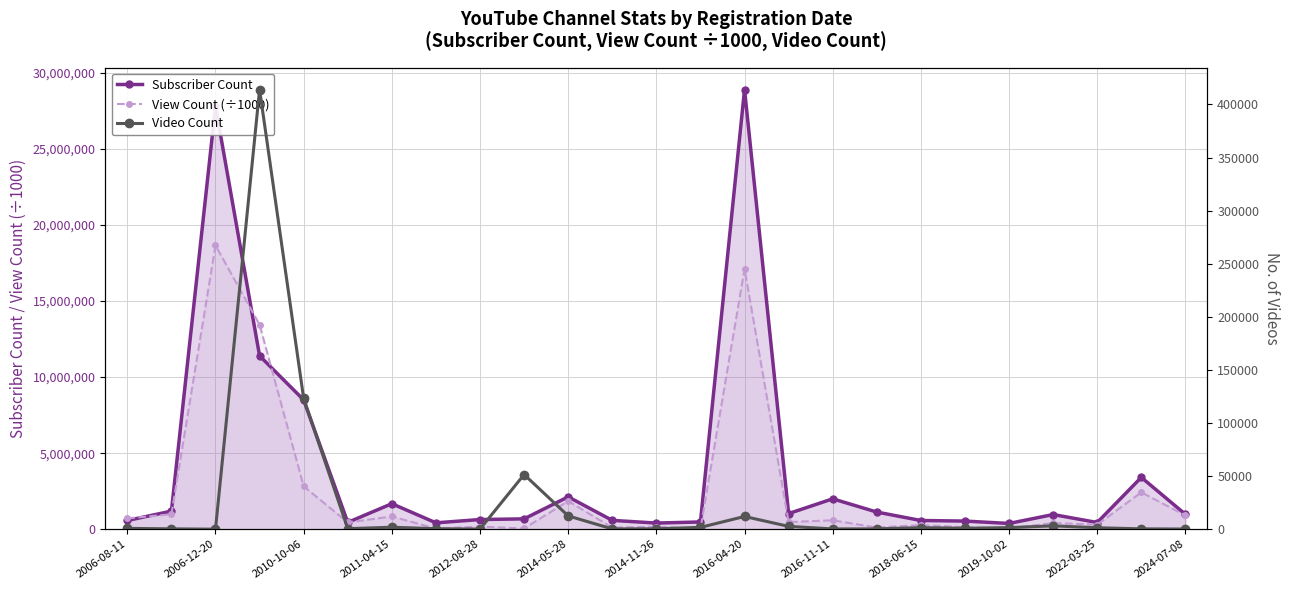

What value does the Video Count series have at 2006-08-11?

821.0